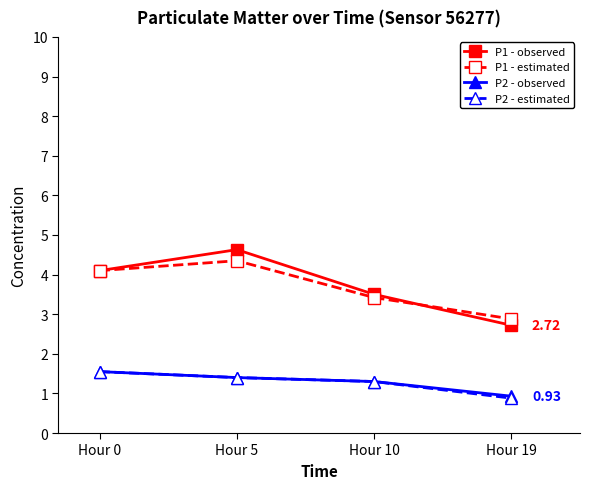

List the labels in order of P2 - observed value, largest first.

Hour 0, Hour 5, Hour 10, Hour 19